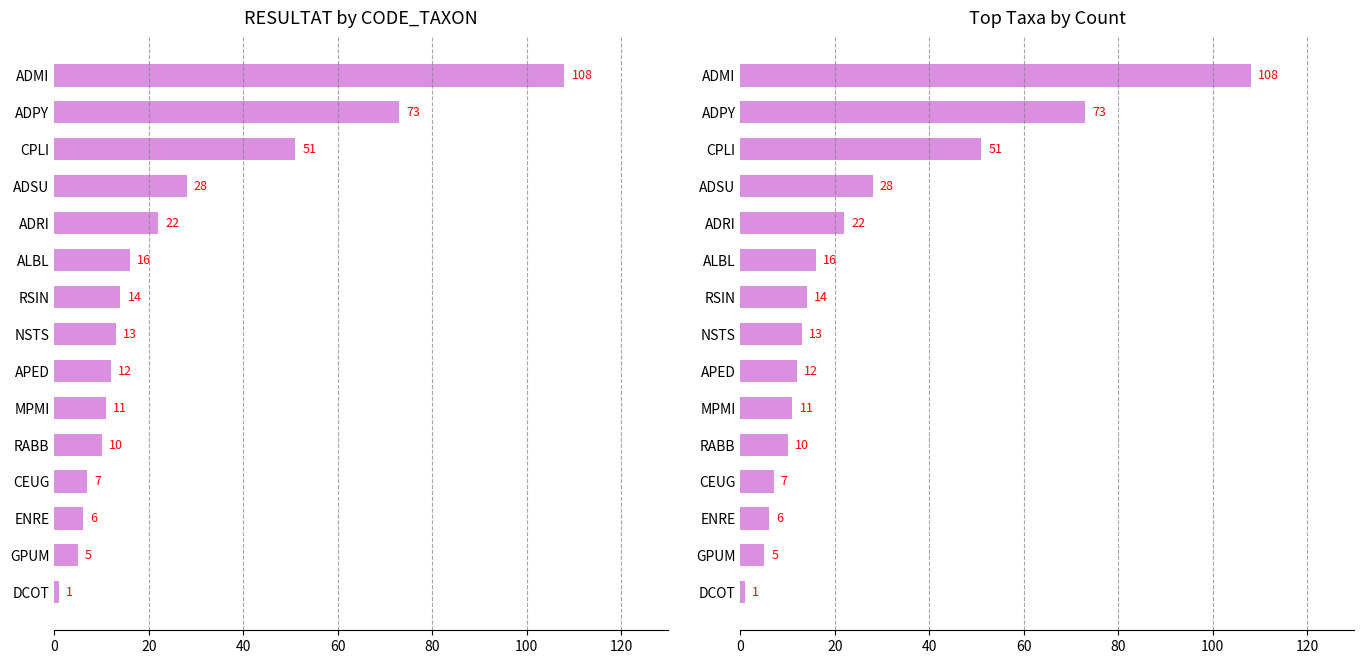

What position from the left is RABB?

11